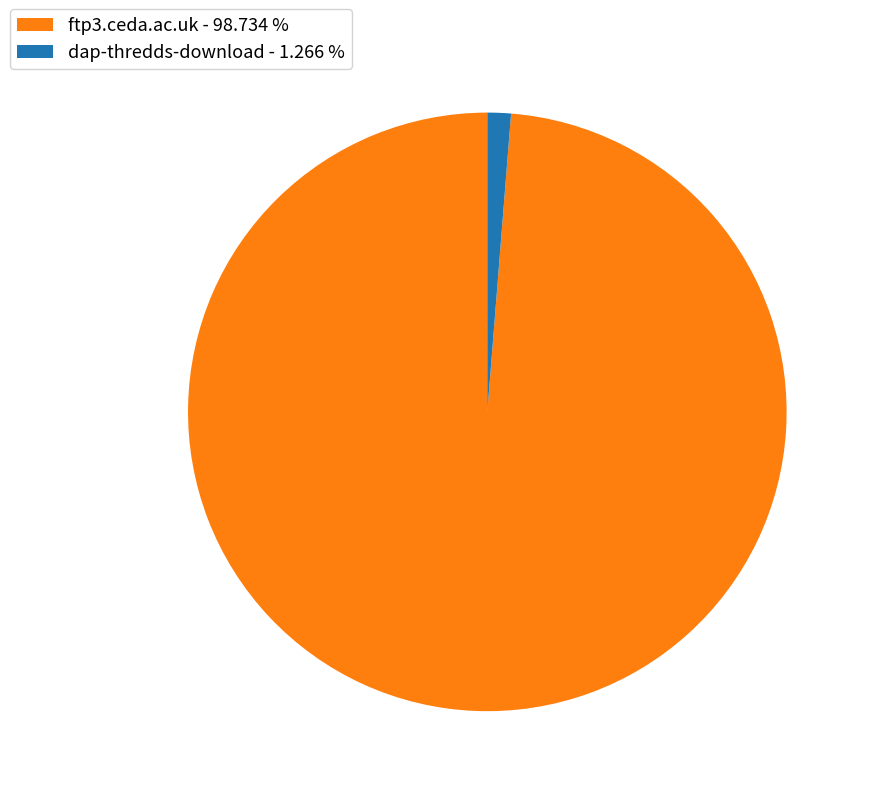

Is the sum of ftp3.ceda.ac.uk - 98.734 % and dap-thredds-download - 1.266 % greater than half?

Yes